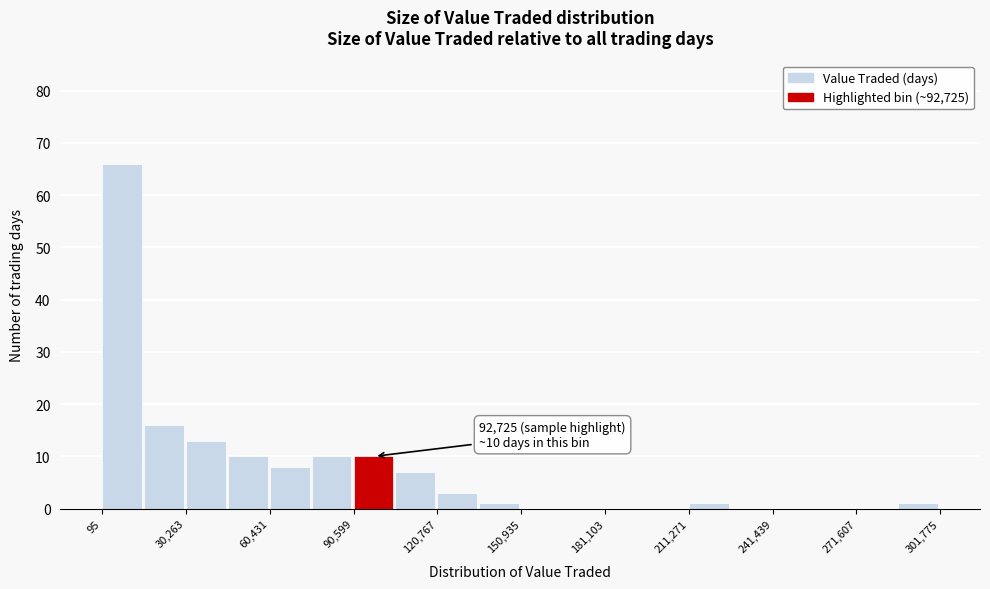

Read against the x-axis, roughly where is the centre of the tallest bar?

5000